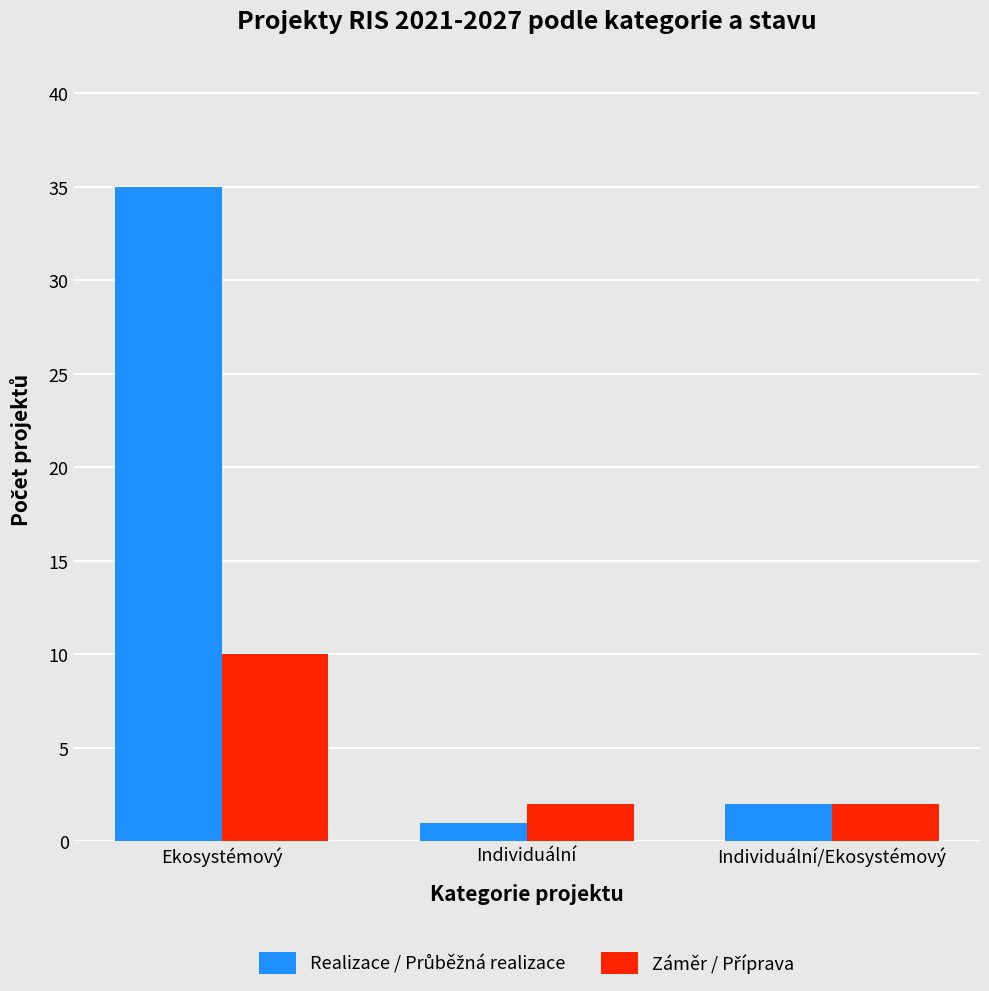

What is the greatest value displayed?

35